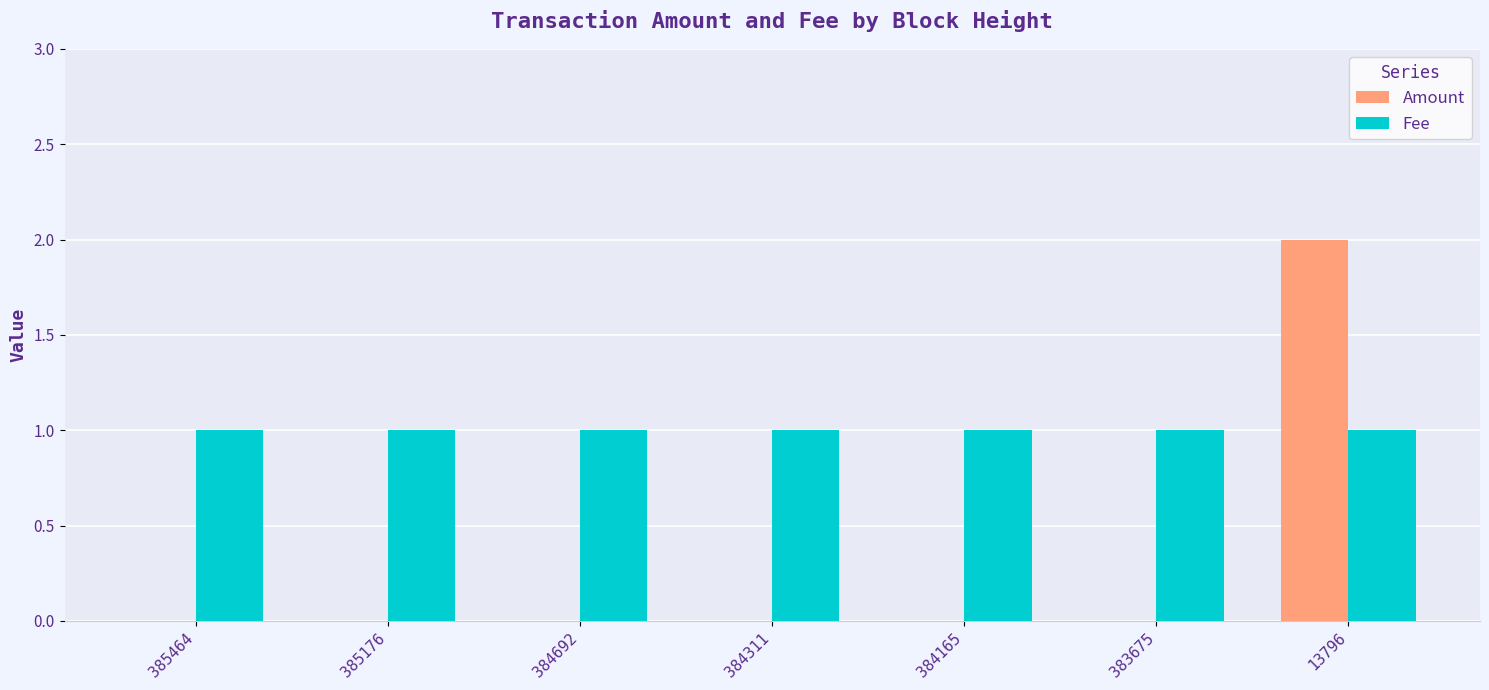

Between 384165 and 13796, which series saw the biggest shift?

Amount